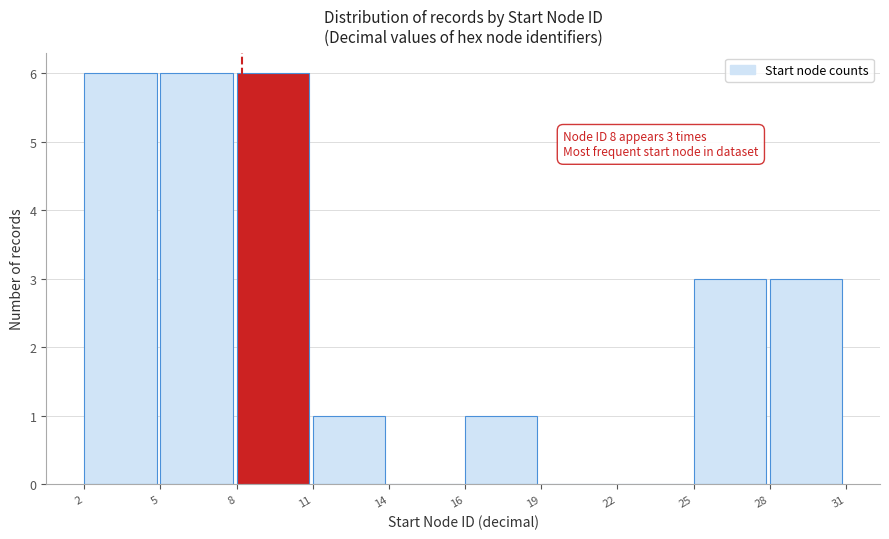

Approximately how many times larger is the value at 25 compared to 28?

1.0